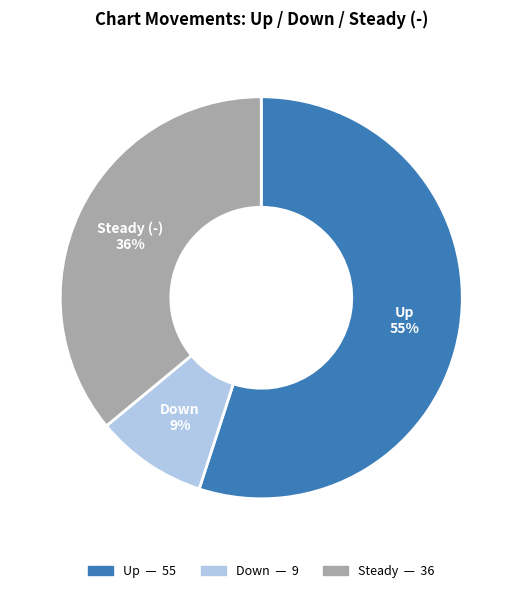

To the nearest percent, what is the difference between the largest and smallest slice percentages?

46%